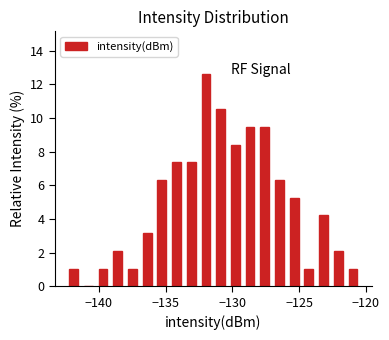

Around what value on the x-axis is the tallest bar? Give the approximate position of its centre, as read against the axis.

-132.0